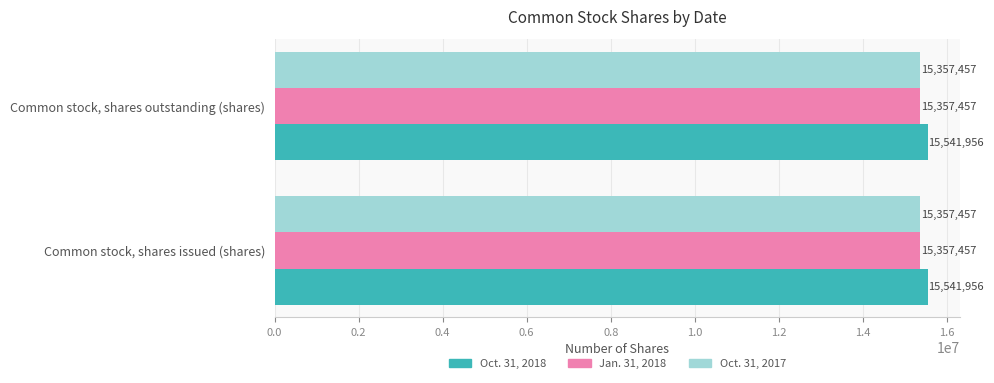

How many categories are shown in the chart?

2